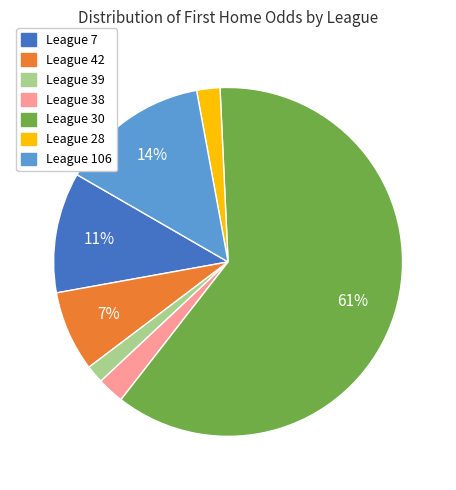

To the nearest percent, what is the average slice percentage?

14%